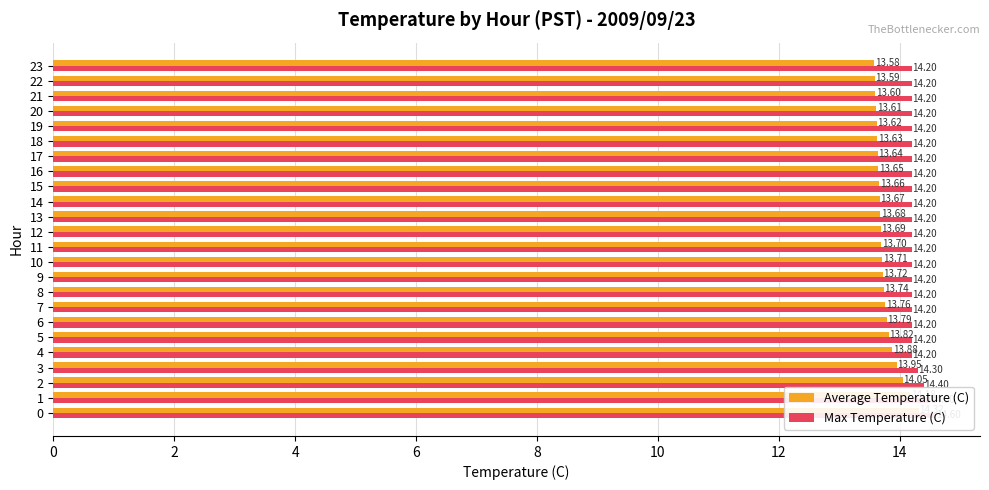

Where is Max Temperature (C) nearest to the value 14?

4